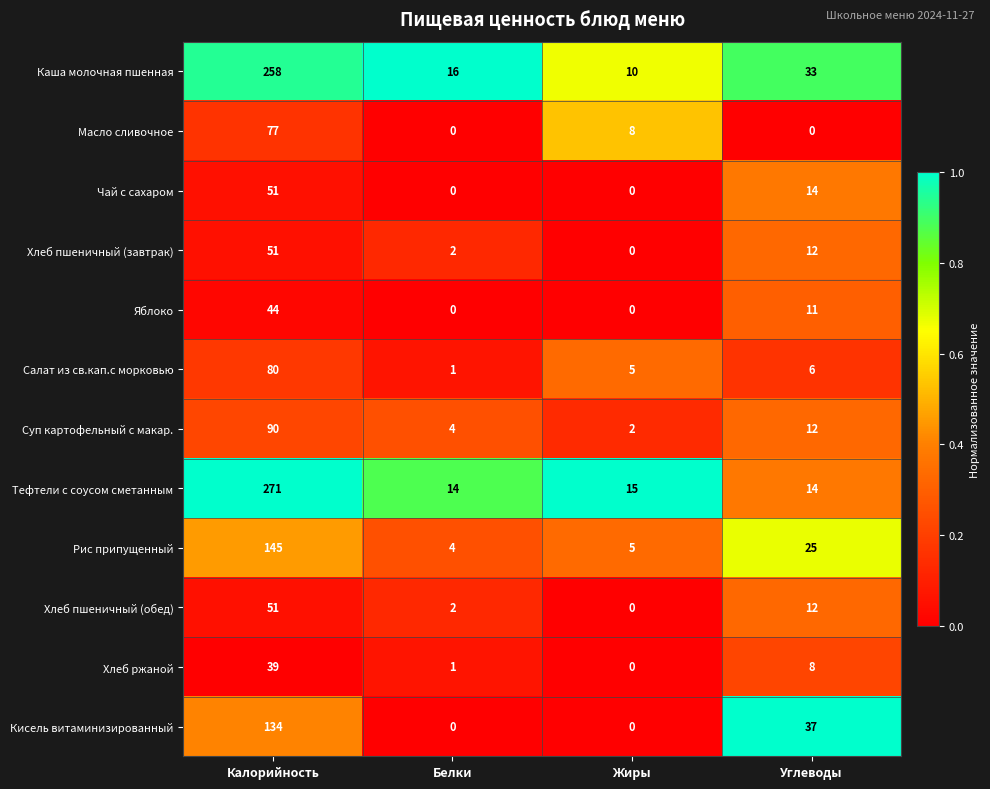

What is the difference between the Масло сливочное values at Углеводы and Жиры?

8